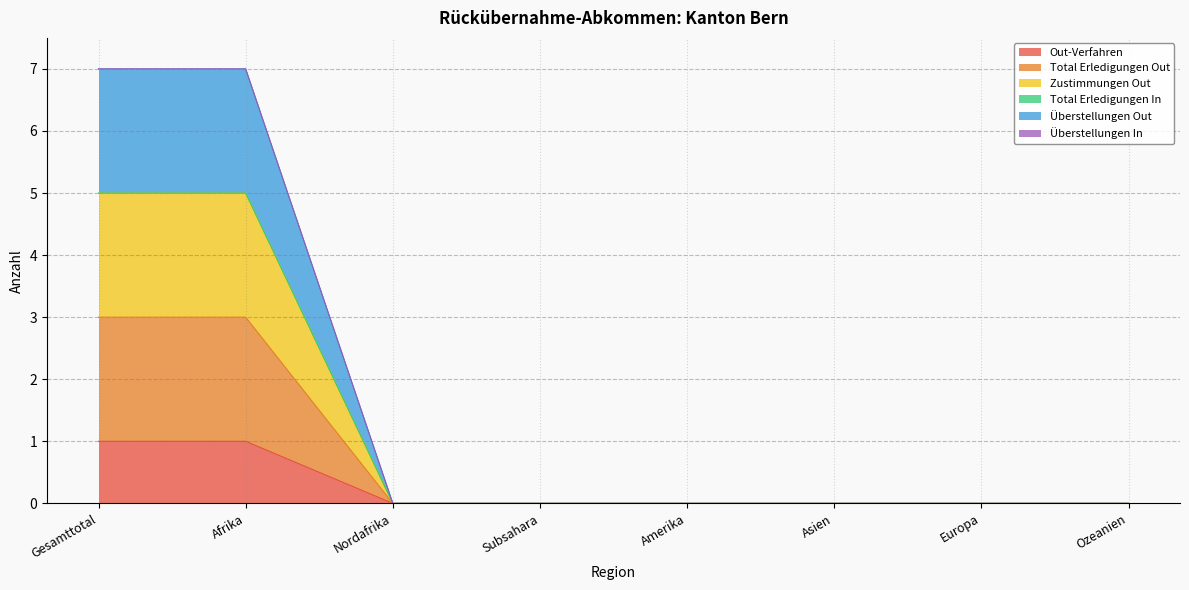

List the labels in order of Out-Verfahren value, smallest first.

Nordafrika, Subsahara, Amerika, Asien, Europa, Ozeanien, Gesamttotal, Afrika